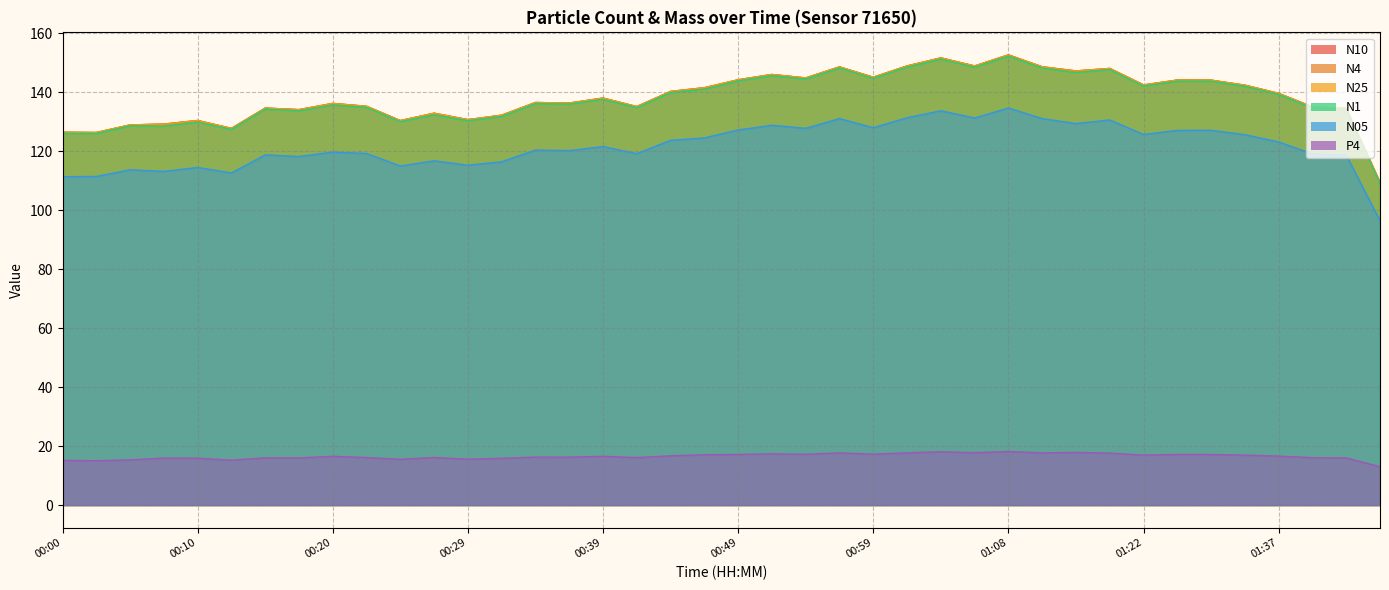

Reading left to right, extract all data points from this chart.

N4: 00:00=126.4	00:03=126.3	00:05=128.9	00:08=129.2	00:10=130.4	00:12=127.7	00:15=134.6	00:17=134.1	00:20=136.2	00:22=135.2	00:25=130.3	00:27=132.8	00:29=130.7	00:32=132.2	00:34=136.5	00:37=136.3	00:39=138.0	00:42=135.1	00:44=140.2	00:46=141.5	00:49=144.2	00:51=146.0	00:54=144.8	00:56=148.5	00:59=145.0	01:01=148.9	01:04=151.6	01:06=148.8	01:08=152.6	01:11=148.6	01:14=147.2	01:19=148.0	01:22=142.4	01:29=144.1	01:32=144.1	01:34=142.3	01:37=139.6	01:40=135.0	01:43=134.5	01:51=109.3
N1: 00:00=126.0	00:03=126.0	00:05=128.5	00:08=128.5	00:10=129.8	00:12=127.3	00:15=134.2	00:17=133.7	00:20=135.6	00:22=134.8	00:25=130.0	00:27=132.3	00:29=130.3	00:32=131.8	00:34=136.1	00:37=135.9	00:39=137.6	00:42=134.7	00:44=139.9	00:46=141.0	00:49=143.8	00:51=145.6	00:54=144.4	00:56=148.2	00:59=144.7	01:01=148.5	01:04=151.2	01:06=148.4	01:08=152.2	01:11=148.2	01:14=146.6	01:19=147.6	01:22=142.1	01:29=143.7	01:32=143.7	01:34=142.0	01:37=139.2	01:40=134.6	01:43=134.1	01:51=109.0
N05: 00:00=111.3	00:03=111.4	00:05=113.7	00:08=113.1	00:10=114.5	00:12=112.6	00:15=118.7	00:17=118.2	00:20=119.7	00:22=119.2	00:25=115.0	00:27=116.7	00:29=115.2	00:32=116.4	00:34=120.3	00:37=120.2	00:39=121.5	00:42=119.1	00:44=123.7	00:46=124.5	00:49=127.2	00:51=128.8	00:54=127.7	00:56=131.0	00:59=127.9	01:01=131.3	01:04=133.7	01:06=131.2	01:08=134.6	01:11=131.0	01:14=129.3	01:19=130.6	01:22=125.6	01:29=127.0	01:32=127.1	01:34=125.5	01:37=123.1	01:40=119.1	01:43=118.6	01:51=96.4
N25: 00:00=126.4	00:03=126.3	00:05=128.9	00:08=129.1	00:10=130.3	00:12=127.7	00:15=134.6	00:17=134.0	00:20=136.1	00:22=135.2	00:25=130.3	00:27=132.8	00:29=130.6	00:32=132.2	00:34=136.5	00:37=136.3	00:39=137.9	00:42=135.1	00:44=140.2	00:46=141.5	00:49=144.2	00:51=146.0	00:54=144.8	00:56=148.5	00:59=145.0	01:01=148.9	01:04=151.6	01:06=148.8	01:08=152.6	01:11=148.6	01:14=147.1	01:19=148.0	01:22=142.4	01:29=144.1	01:32=144.0	01:34=142.3	01:37=139.6	01:40=135.0	01:43=134.5	01:51=109.3
N10: 00:00=126.4	00:03=126.3	00:05=128.9	00:08=129.2	00:10=130.4	00:12=127.7	00:15=134.6	00:17=134.1	00:20=136.2	00:22=135.2	00:25=130.3	00:27=132.8	00:29=130.7	00:32=132.2	00:34=136.5	00:37=136.3	00:39=138.0	00:42=135.1	00:44=140.2	00:46=141.5	00:49=144.2	00:51=146.0	00:54=144.8	00:56=148.6	00:59=145.0	01:01=148.9	01:04=151.6	01:06=148.9	01:08=152.6	01:11=148.6	01:14=147.2	01:19=148.0	01:22=142.4	01:29=144.1	01:32=144.1	01:34=142.3	01:37=139.6	01:40=135.0	01:43=134.5	01:51=109.3
P4: 00:00=15.2	00:03=15.0	00:05=15.3	00:08=15.9	00:10=15.9	00:12=15.2	00:15=16.0	00:17=16.0	00:20=16.5	00:22=16.1	00:25=15.5	00:27=16.1	00:29=15.6	00:32=15.9	00:34=16.2	00:37=16.2	00:39=16.5	00:42=16.1	00:44=16.7	00:46=17.1	00:49=17.2	00:51=17.4	00:54=17.2	00:56=17.7	00:59=17.2	01:01=17.7	01:04=18.1	01:06=17.8	01:08=18.1	01:11=17.7	01:14=17.9	01:19=17.6	01:22=16.9	01:29=17.2	01:32=17.1	01:34=16.9	01:37=16.6	01:40=16.1	01:43=16.0	01:51=13.0